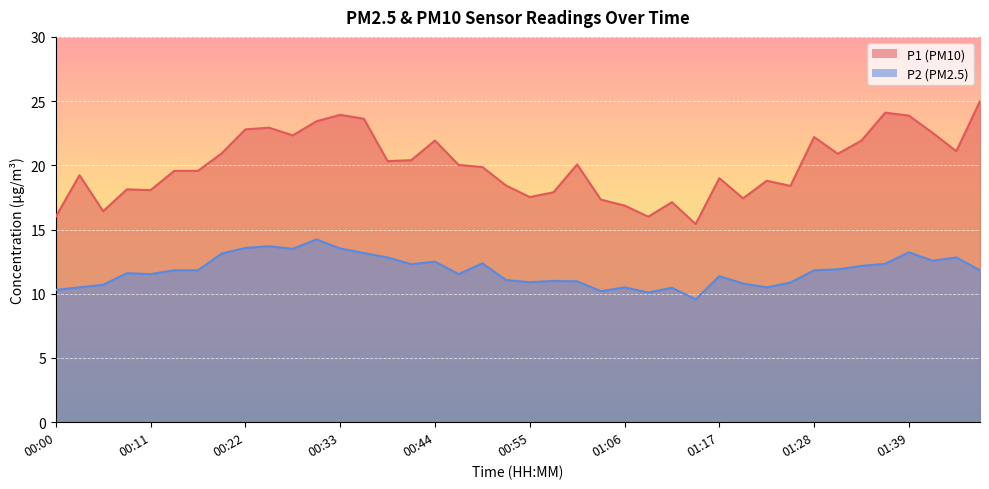

What is the label of the 25th point from the right?

00:41